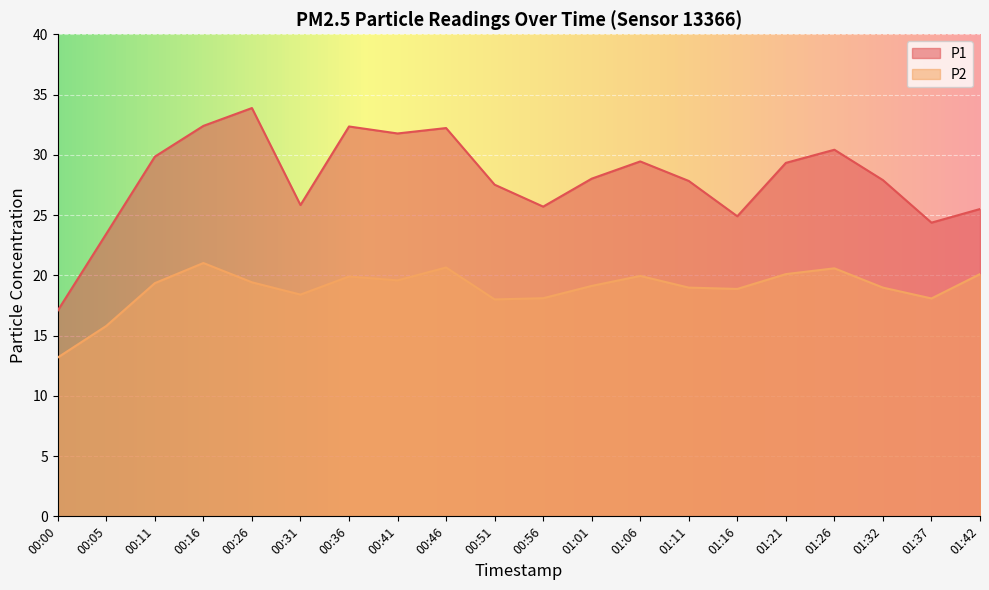

What is the label of the 17th point from the right?

00:16